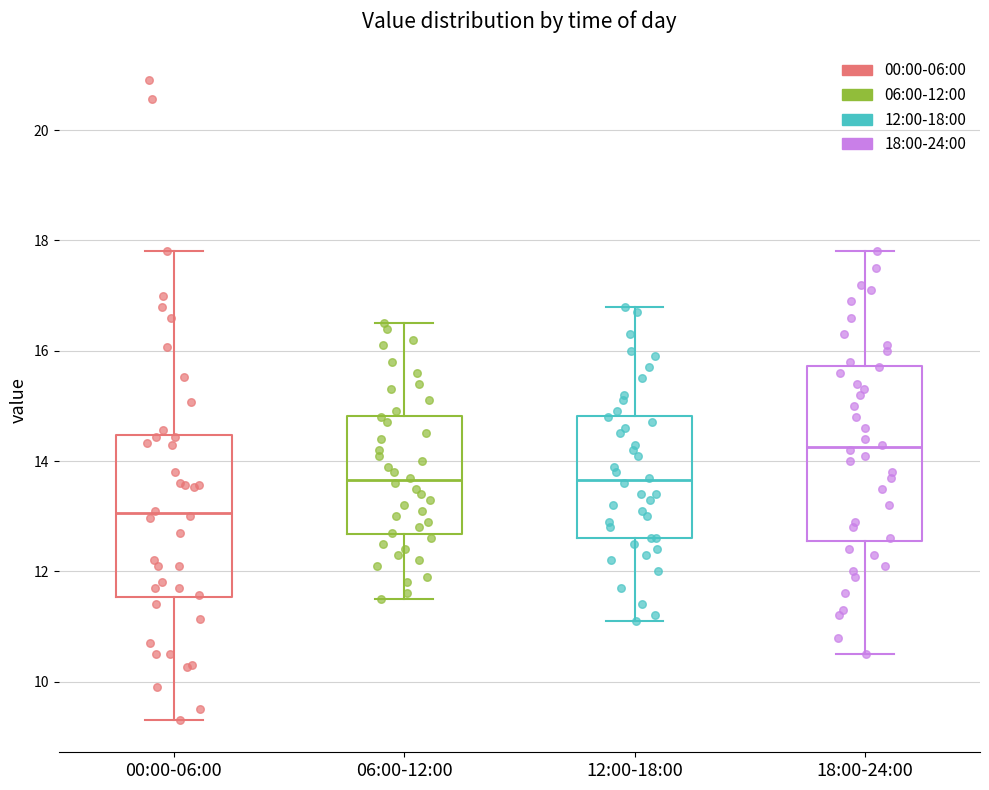

Which box is the tallest, from its lower edge to its upper edge?

18:00-24:00